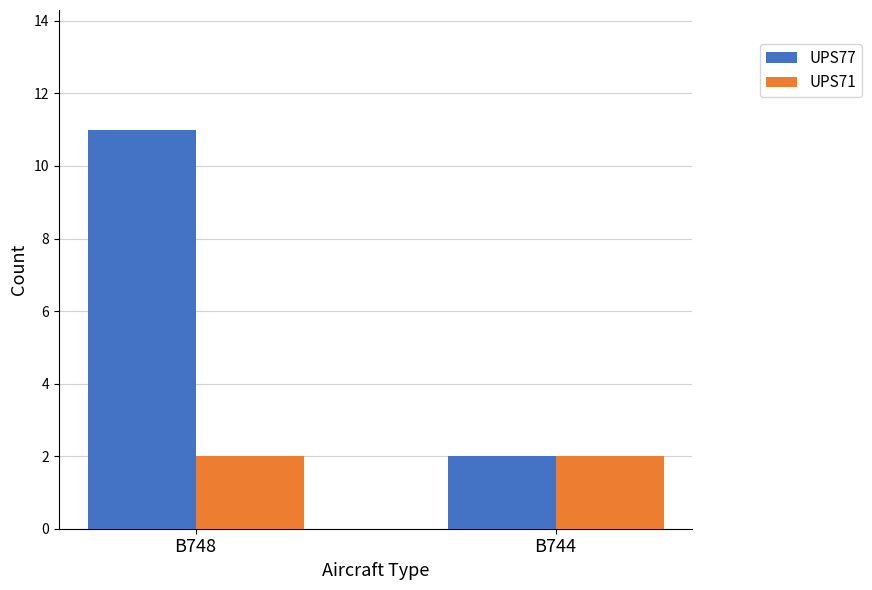

Which series has the largest total across all categories?

UPS77